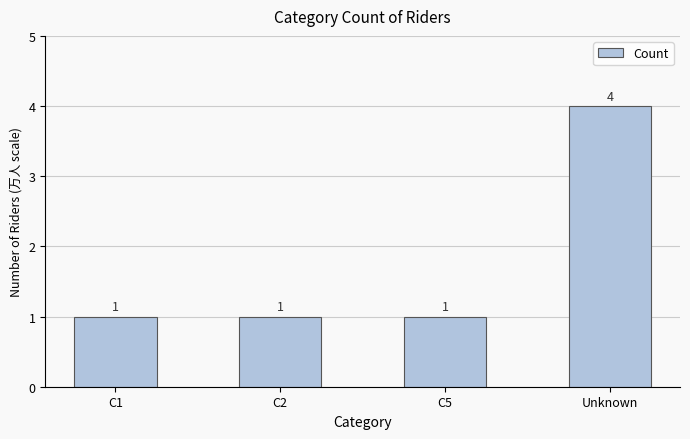

What position from the left is C5?

3